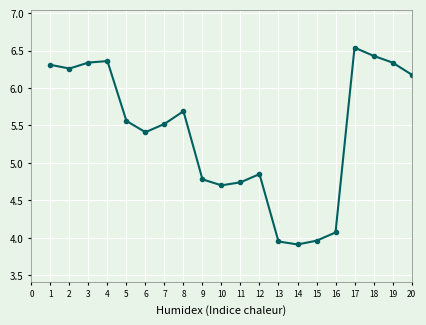

At which label is the value closest to 5?

12